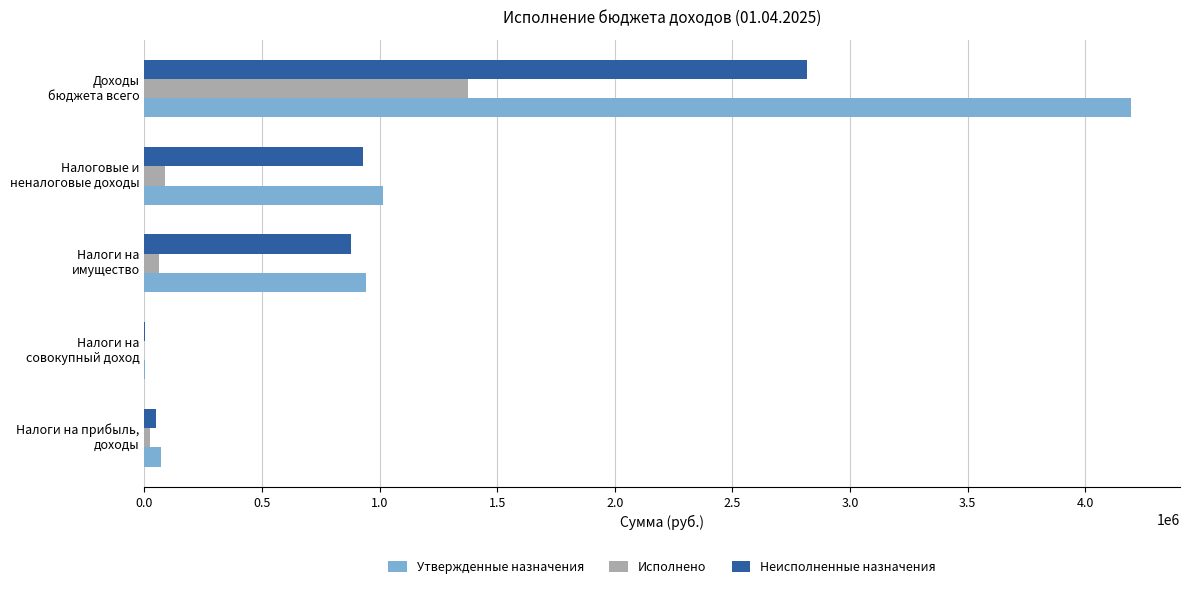

How many data points in Исполнено are above 63253?

3